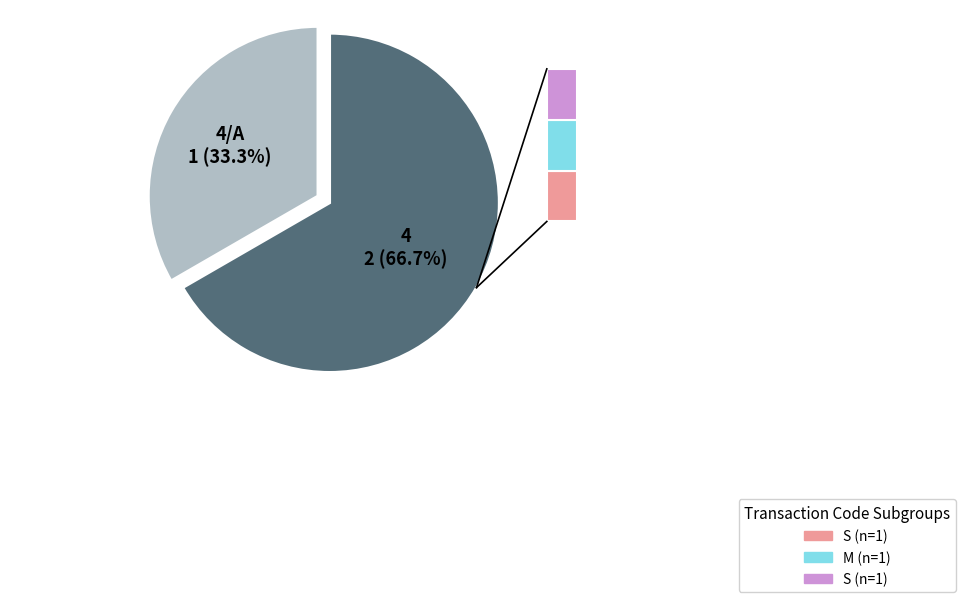

How many segments does this pie chart have?

2